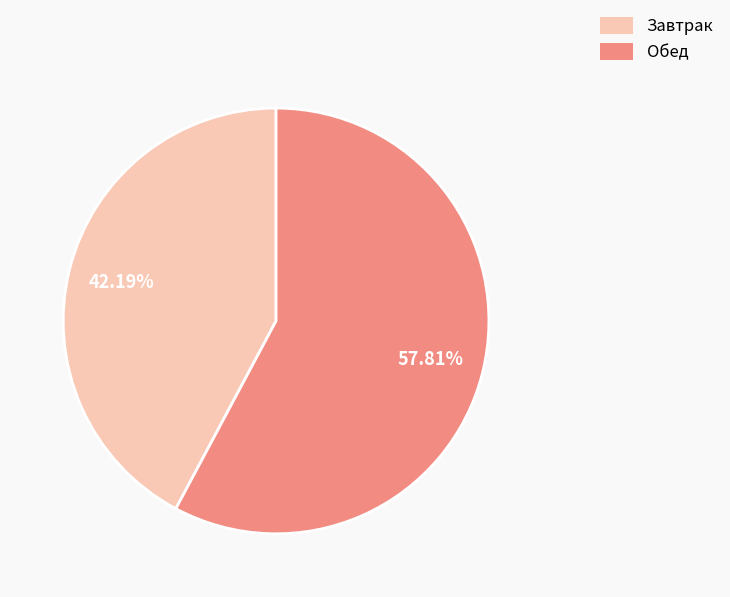

Count the number of slices in the pie.

2